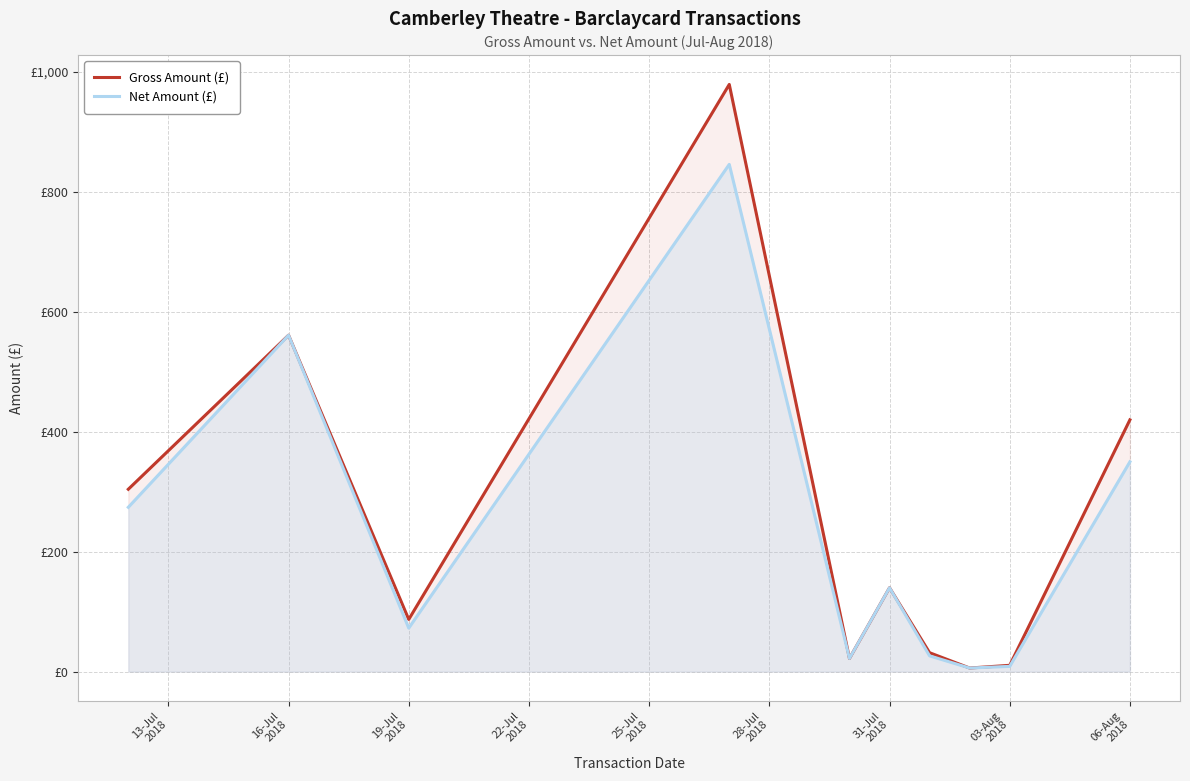

What is the average value of the Gross Amount (£) series?

256.2